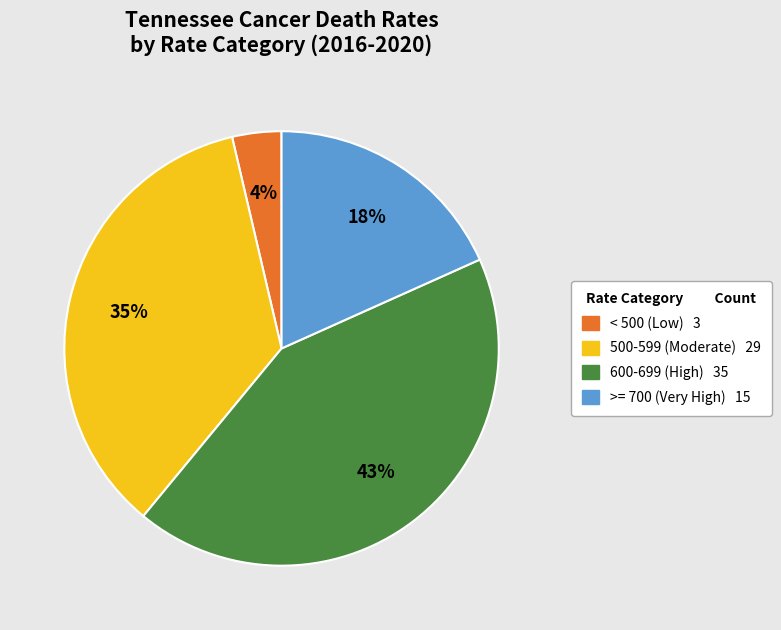

To the nearest percent, what is the average slice percentage?

25%